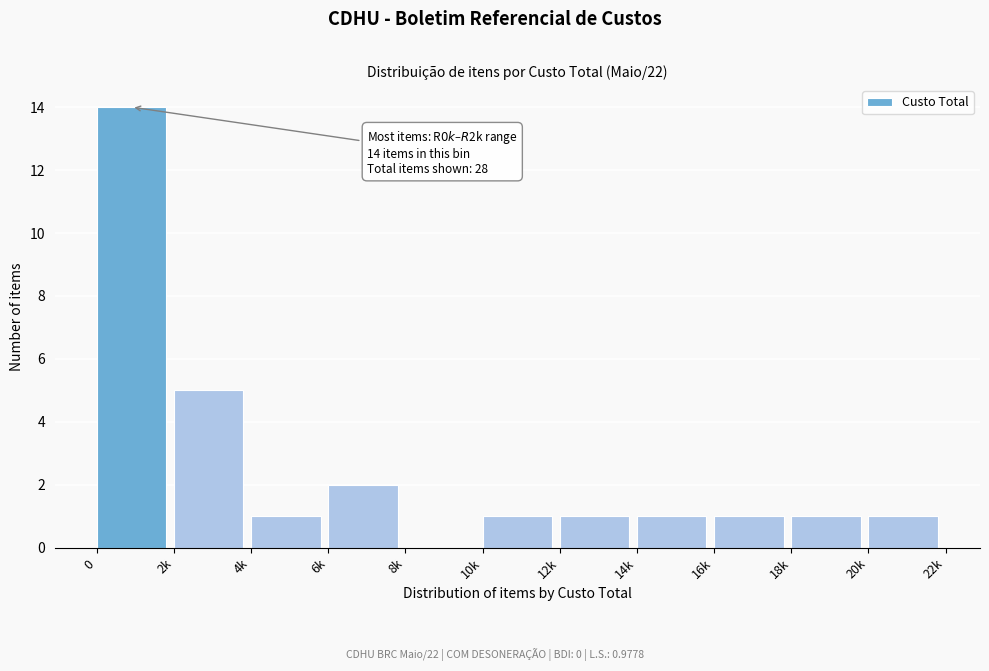

Reading left to right, extract all data points from this chart.

0=14	2k=5	4k=1	6k=2	8k=0	10k=1	12k=1	14k=1	16k=1	18k=1	20k=1